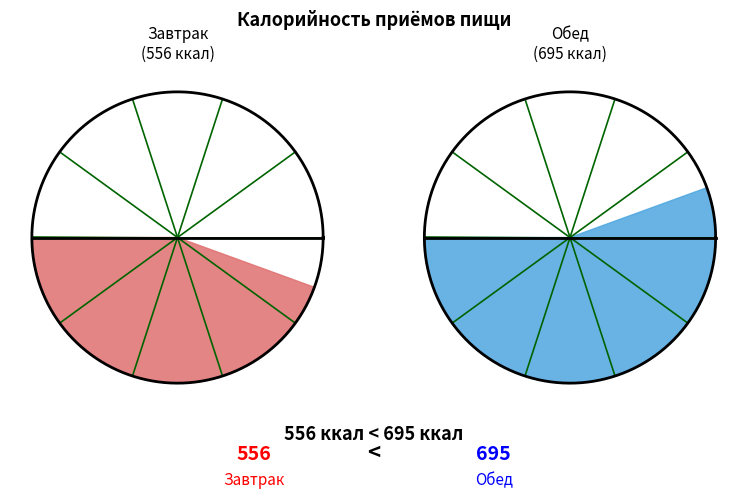

Is it true that Обед is 56% of the pie?

True